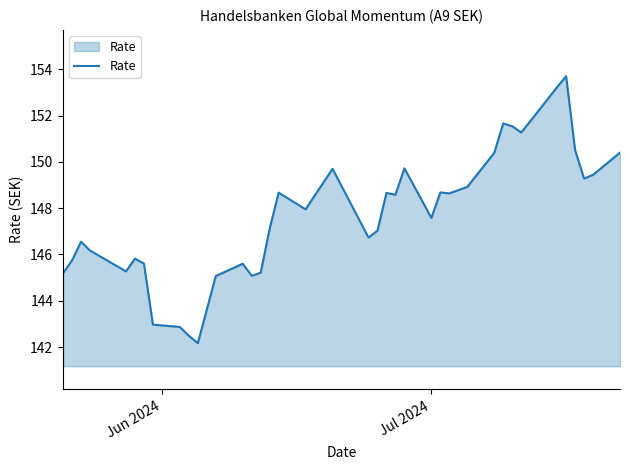

What is the minimum value shown in the chart?

142.2